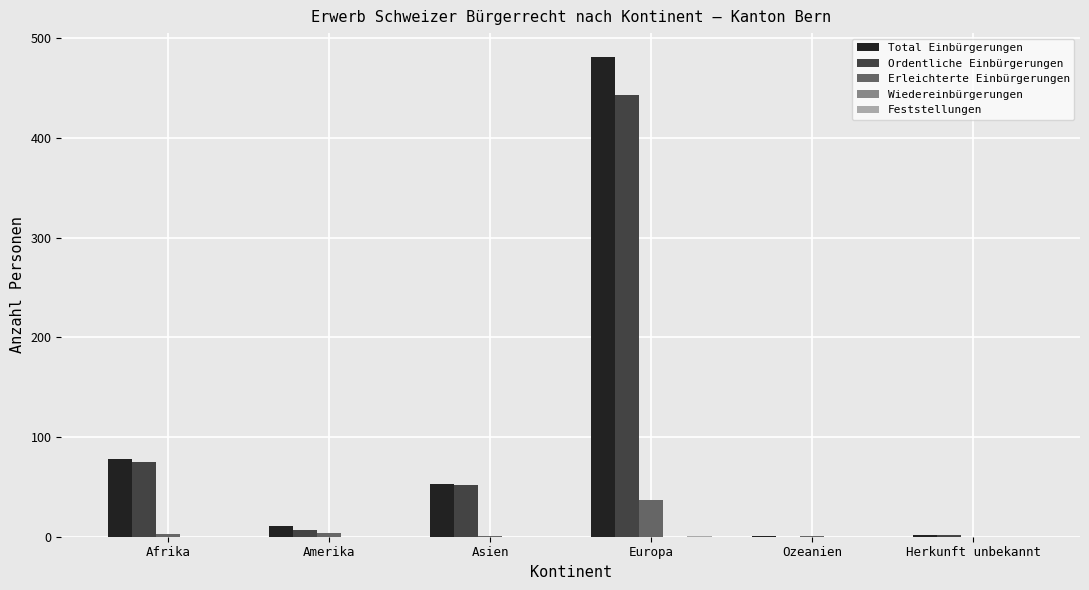

Is it true that Ordentliche Einbürgerungen equals 83 at Asien?

False